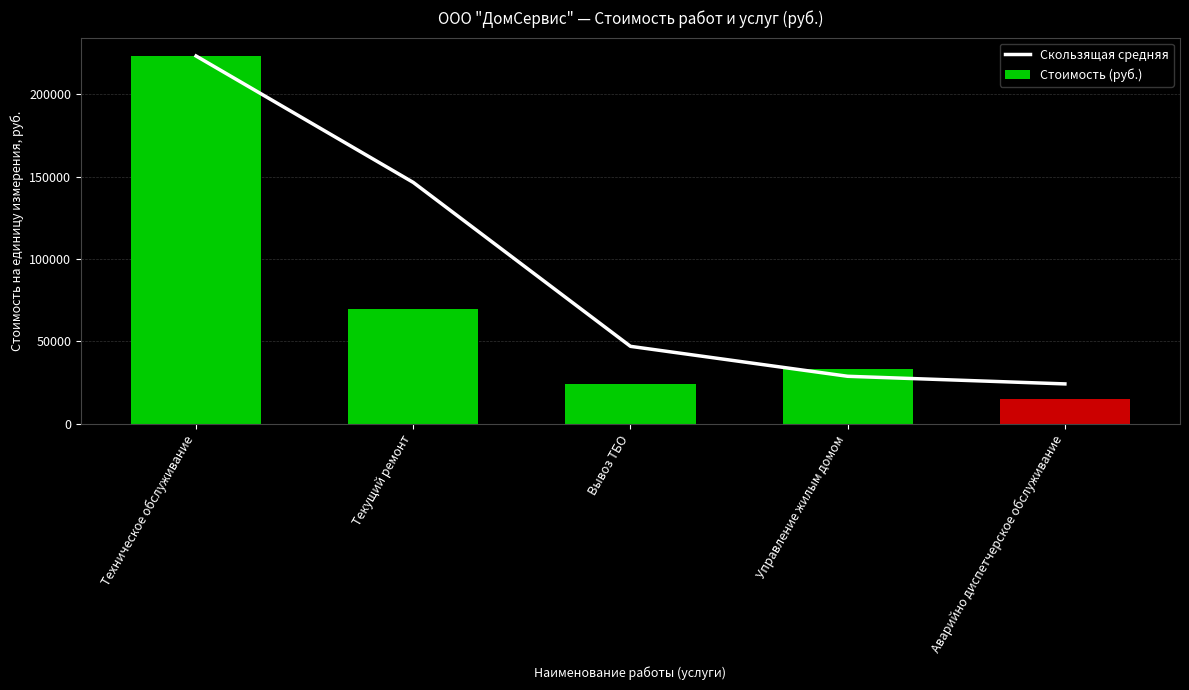

What are all the series names shown in the legend?

Скользящая средняя, Стоимость (руб.)